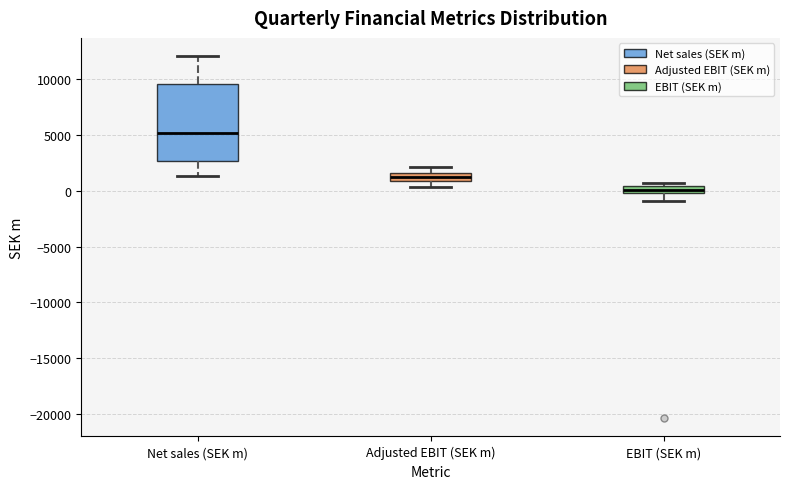

Which box is the tallest, from its lower edge to its upper edge?

Net sales (SEK m)